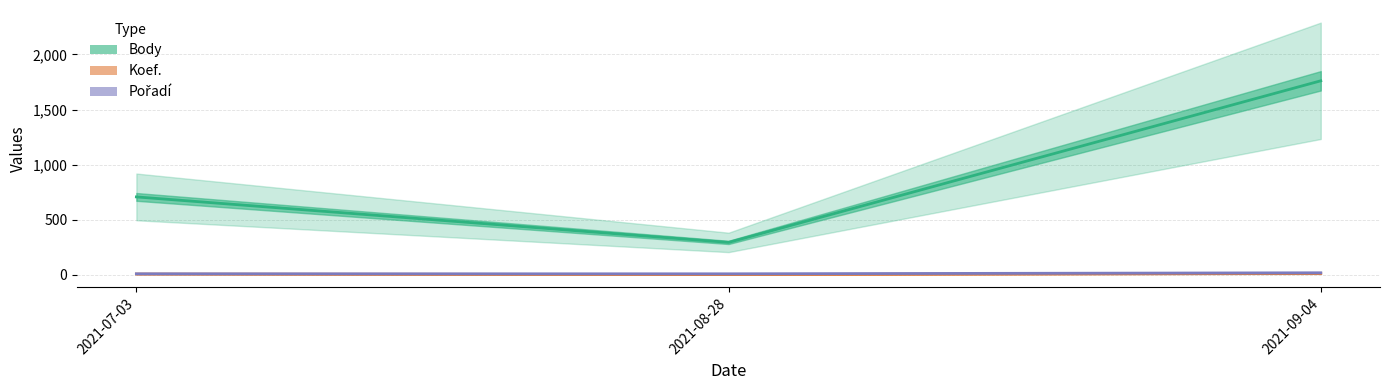

Rank the categories by Koef. value from lowest to highest.

2021-08-28, 2021-07-03, 2021-09-04